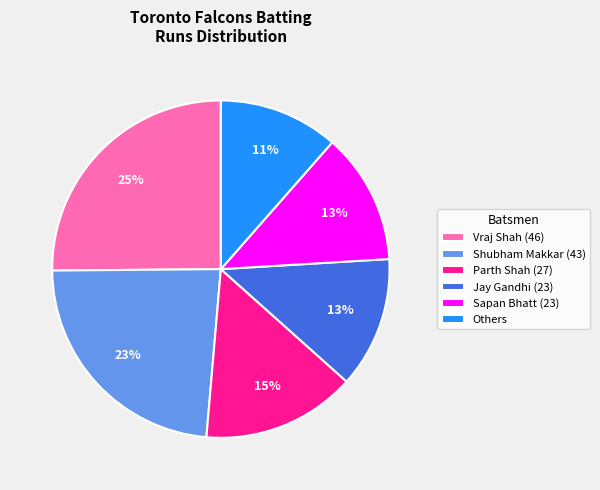

Count the number of slices in the pie.

6